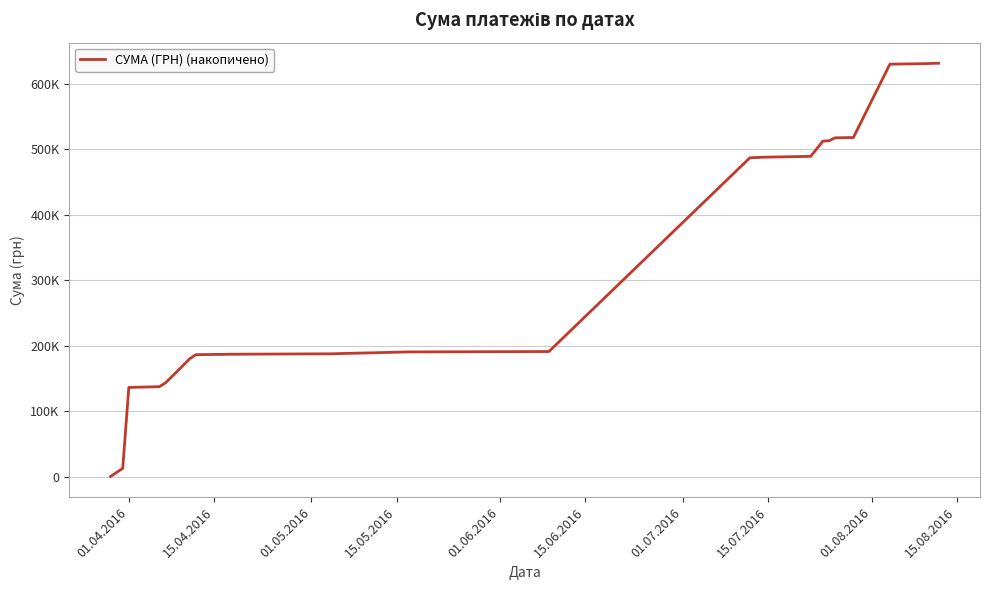

Reading right to left, what are all the values shown in this chart?

630977.9	630202.9	629569.8	517579.4	517481.5	517149.9	512689.9	512115.3	488876.1	487554.8	486645.7	191007.0	190407.0	187521.0	187181.6	186858.4	186330.6	186156.7	179990.5	161274.2	143085.7	137350.3	136238.7	12746.9	295.7